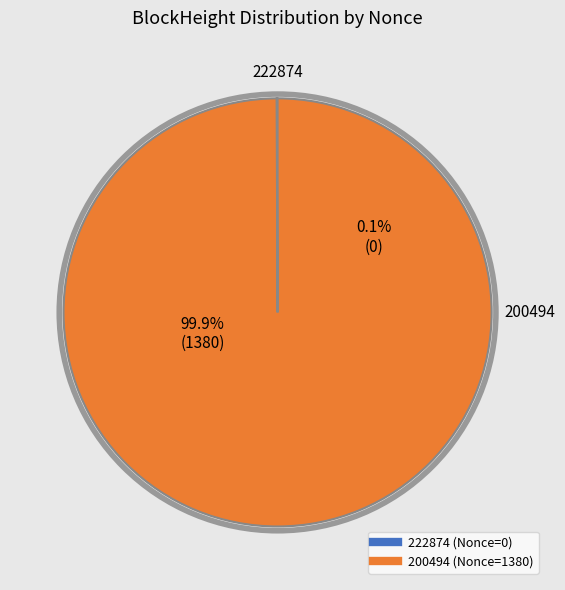

How many slices are in this pie chart?

2